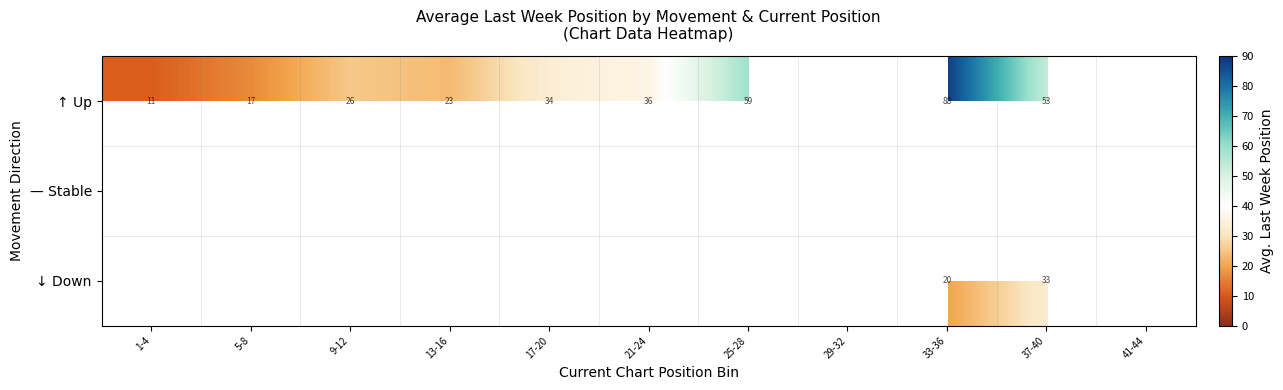

Which series has the widest spread of values?

↑ Up